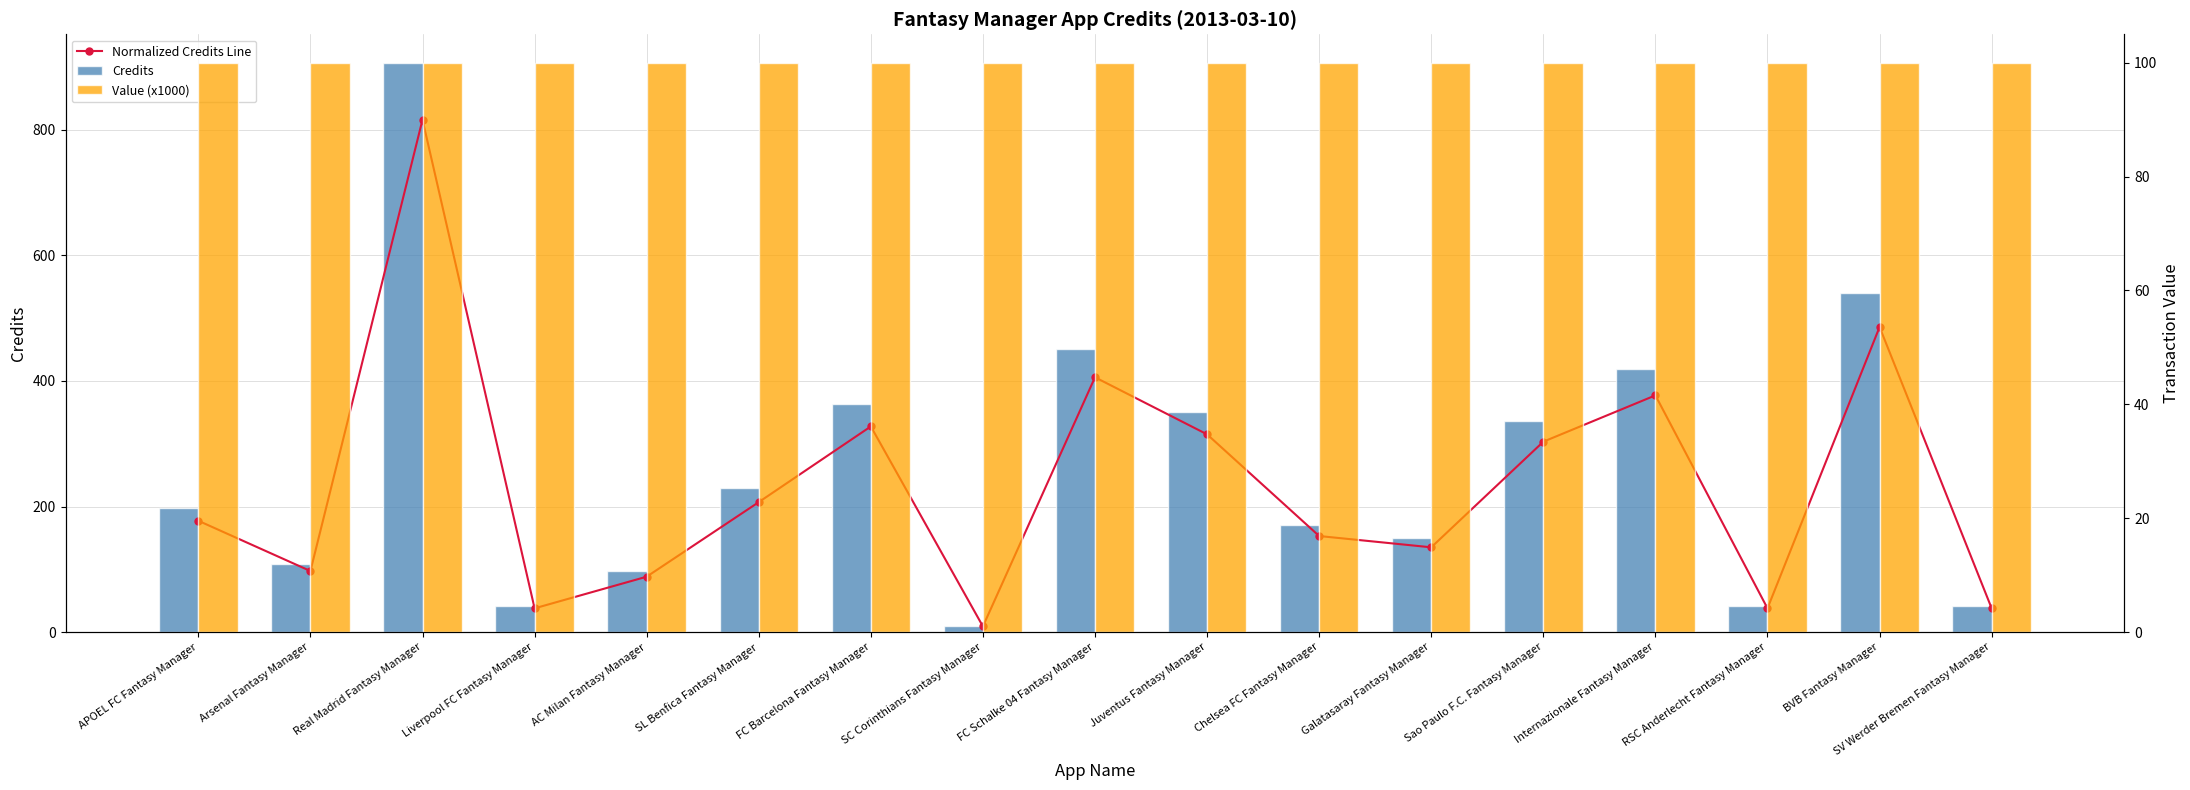

Rank the series by their maximum value, from lowest to highest.

Value (x1000), Normalized Credits Line, Credits